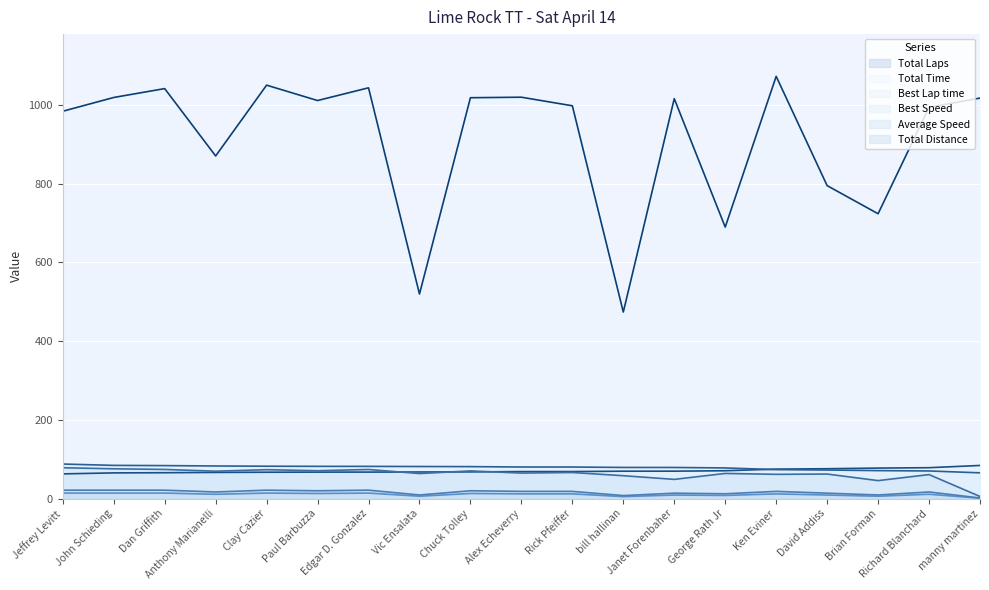

Reading left to right, list all the values displayed in this chart.

Total Laps: 21.4	21.4	21.4	16.8	21.4	19.9	21.4	9.2	19.9	18.4	18.4	7.7	13.8	12.2	18.4	13.8	9.2	16.8	1.5
Total Time: 983.8	1018.8	1041.3	870.2	1050.1	1011.0	1043.3	519.6	1018.2	1019.5	997.7	473.8	1015.7	689.6	1072.5	794.9	723.5	993.8	1017.3
Best Lap time: 62.7	65.3	65.7	66.5	67.0	67.2	67.3	67.6	67.8	68.6	68.7	69.6	69.7	70.7	74.9	75.9	77.5	78.5	84.1
Best Speed: 87.8	84.4	83.8	82.8	82.2	81.9	81.8	81.5	81.2	80.3	80.2	79.1	79.1	77.9	73.6	72.6	71.1	70.2	65.5
Average Speed: 78.4	75.7	74.1	69.6	73.4	70.8	73.9	63.6	70.3	64.8	66.2	58.1	48.8	63.9	61.6	62.4	45.7	61.0	5.4
Total Distance: 14.0	14.0	14.0	11.0	14.0	13.0	14.0	6.0	13.0	12.0	12.0	5.0	9.0	8.0	12.0	9.0	6.0	11.0	1.0